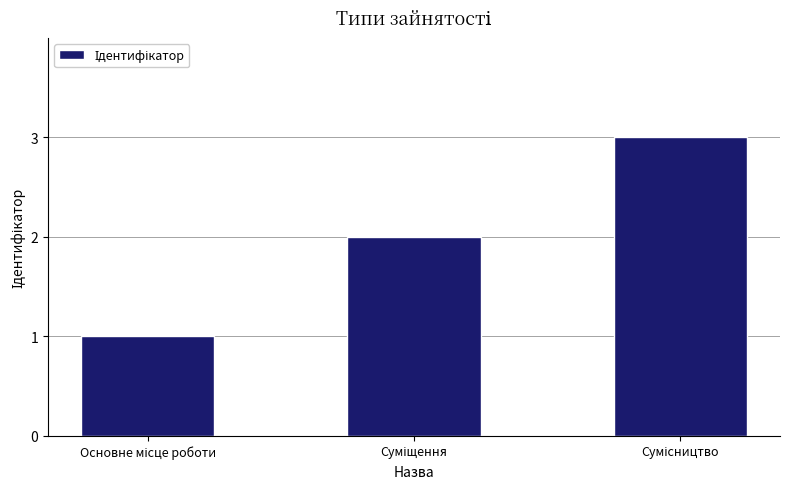

Are the bars horizontal?

No